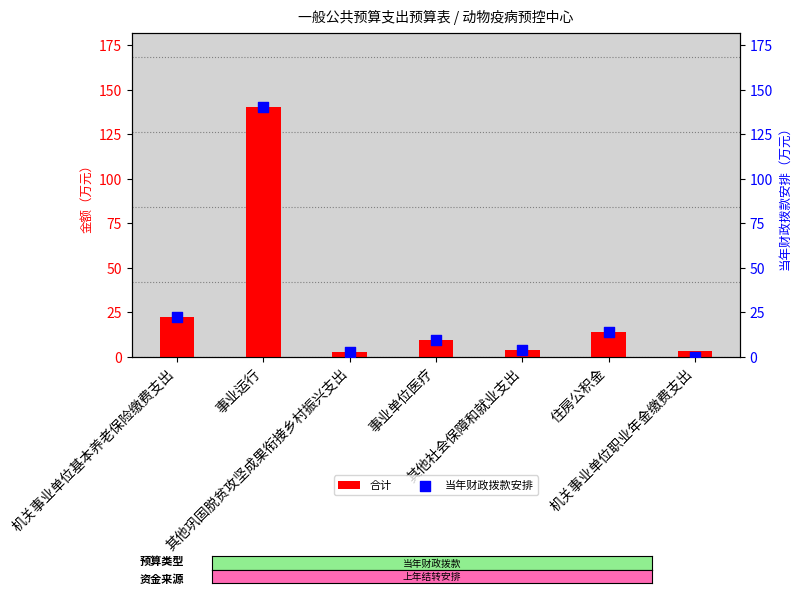

At which category is the sum across all series the highest?

事业运行